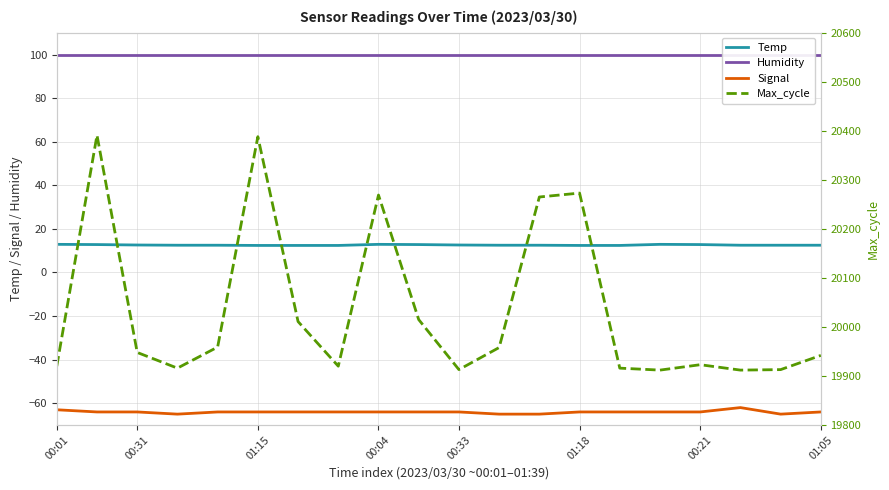

True or false: Humidity and Signal cross at least once.

False